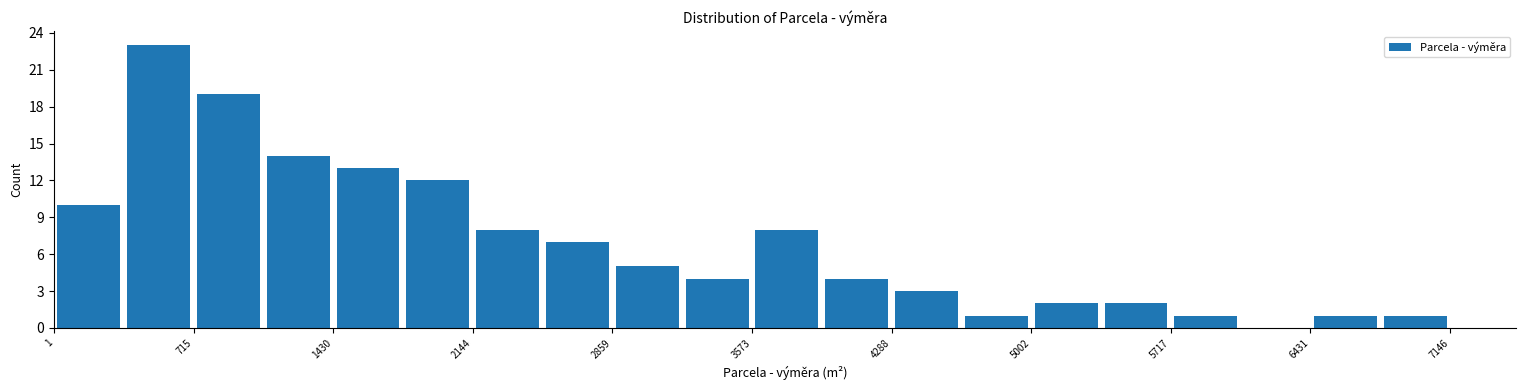

Around what value on the x-axis is the tallest bar? Give the approximate position of its centre, as read against the axis.

500